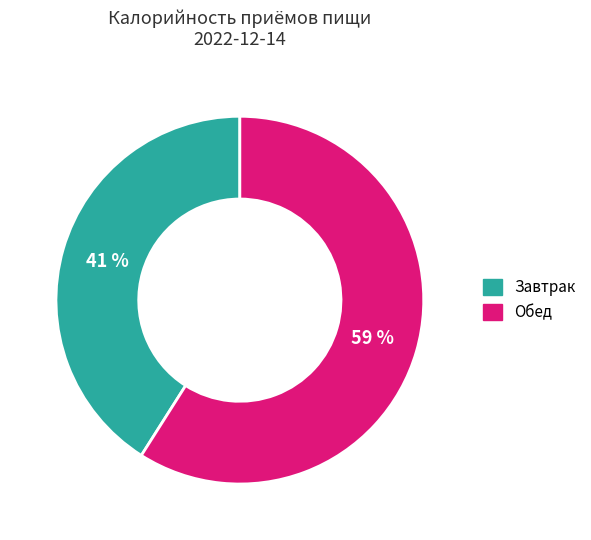

To the nearest percent, what is the average slice percentage?

50%